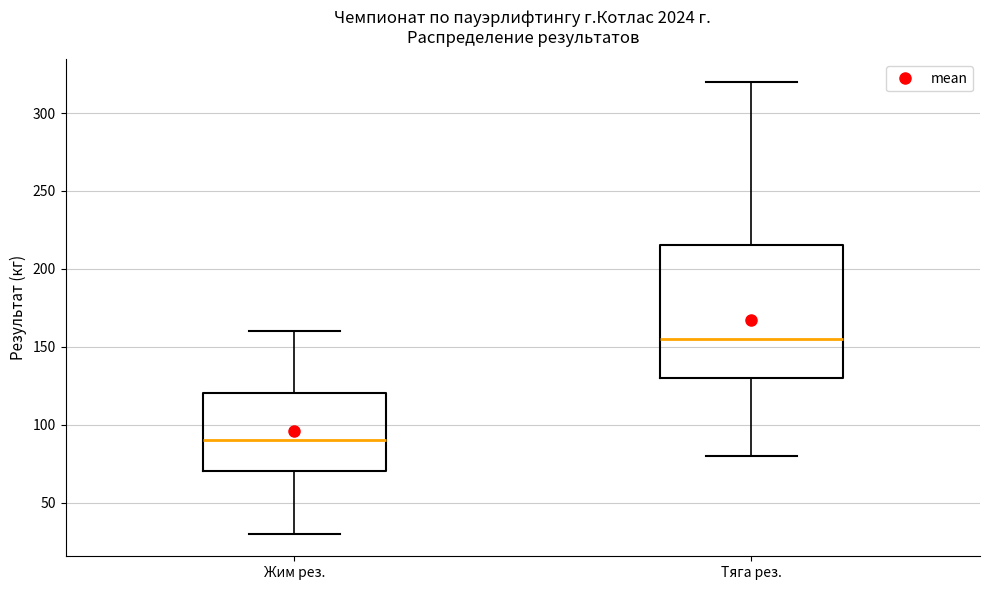

Reading left to right, read every box against the y-axis: the position of its median line, the range the box covers, and the ends of its whiskers. The values are not printed on the chart, so give them approximately, as read against the axis.

Жим рез.: median 90, box 70 to 120, whiskers 30 to 160
Тяга рез.: median 155, box 130 to 215, whiskers 80 to 320